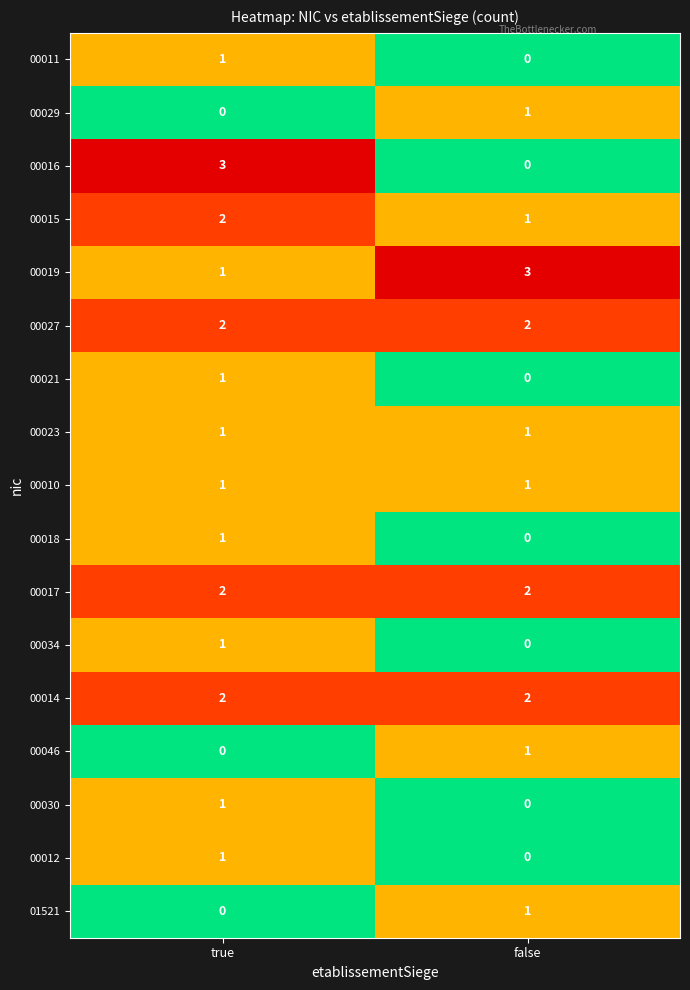

What is the greatest value displayed?

3